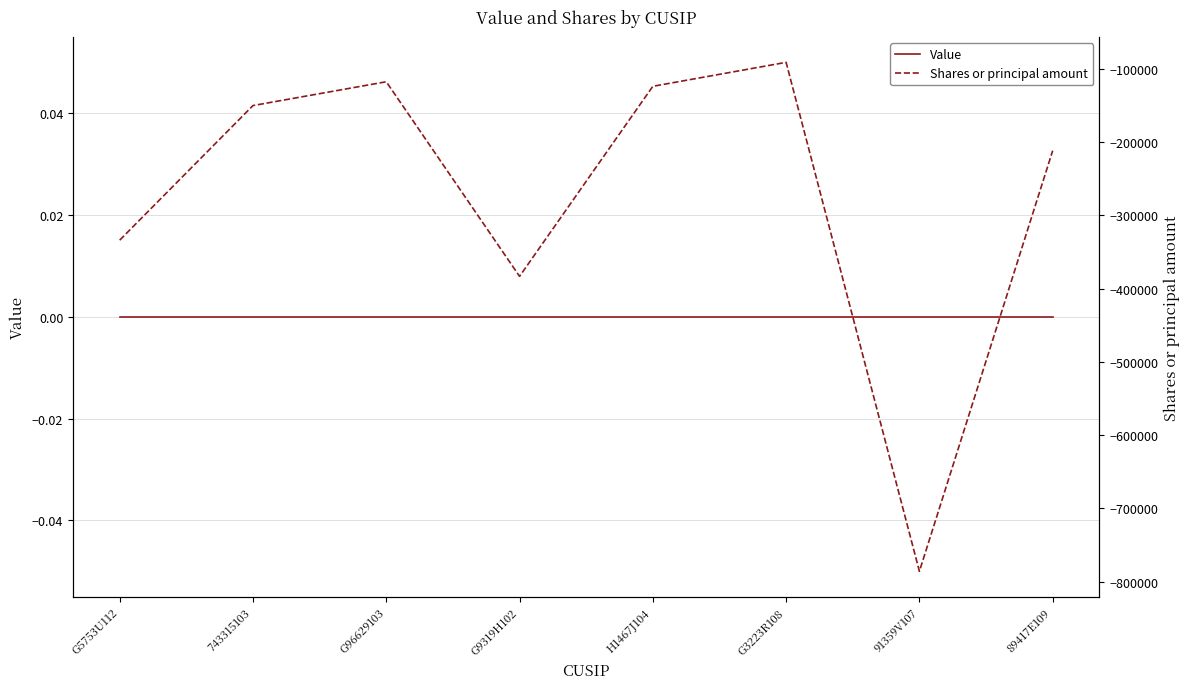

What is the spread (max minus min) of values at G3223R108?

90996